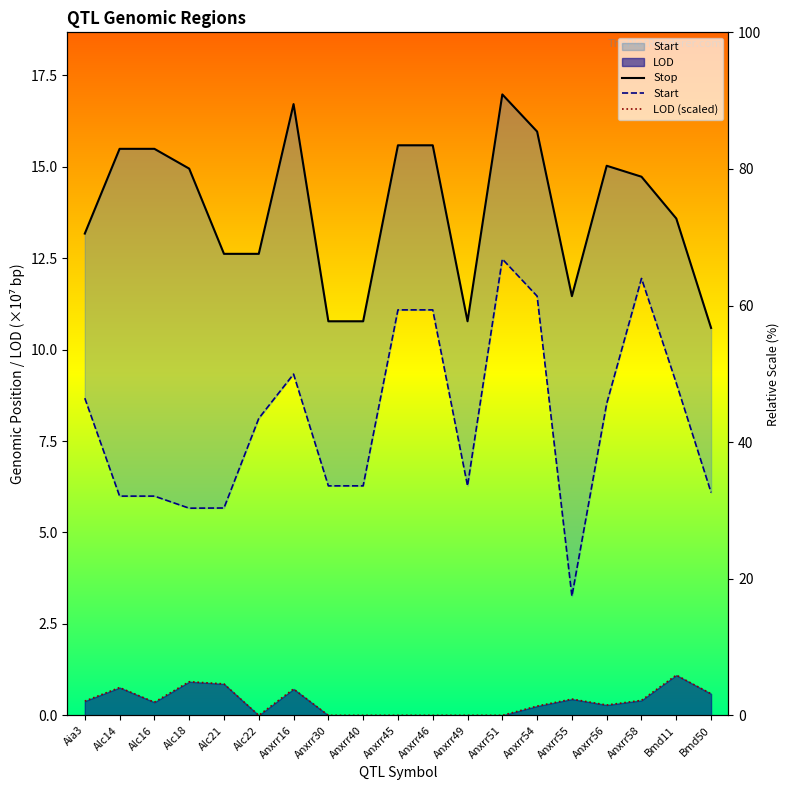

In Start, how many points are higher than both neighbors (excluding endpoints)?

3